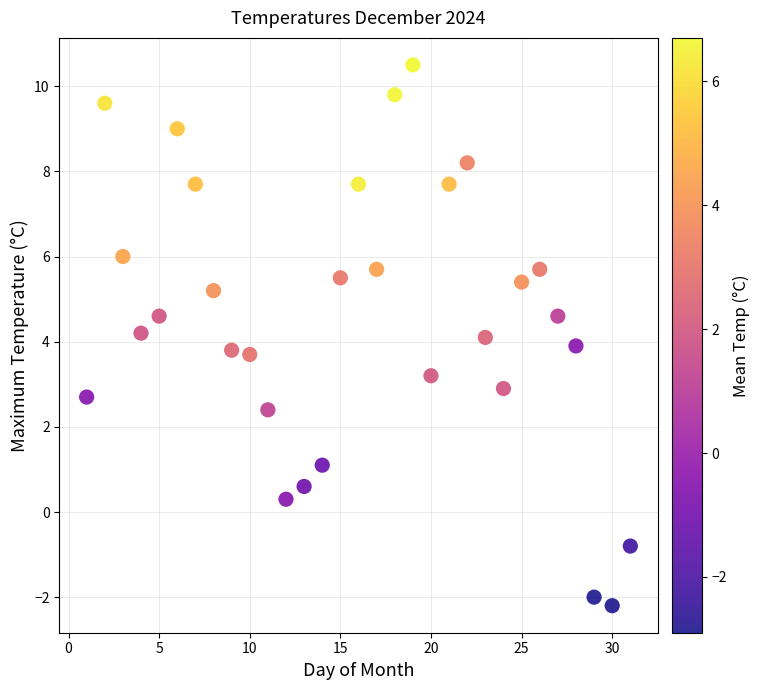

What is the range of X values (max minus min)?

30.0